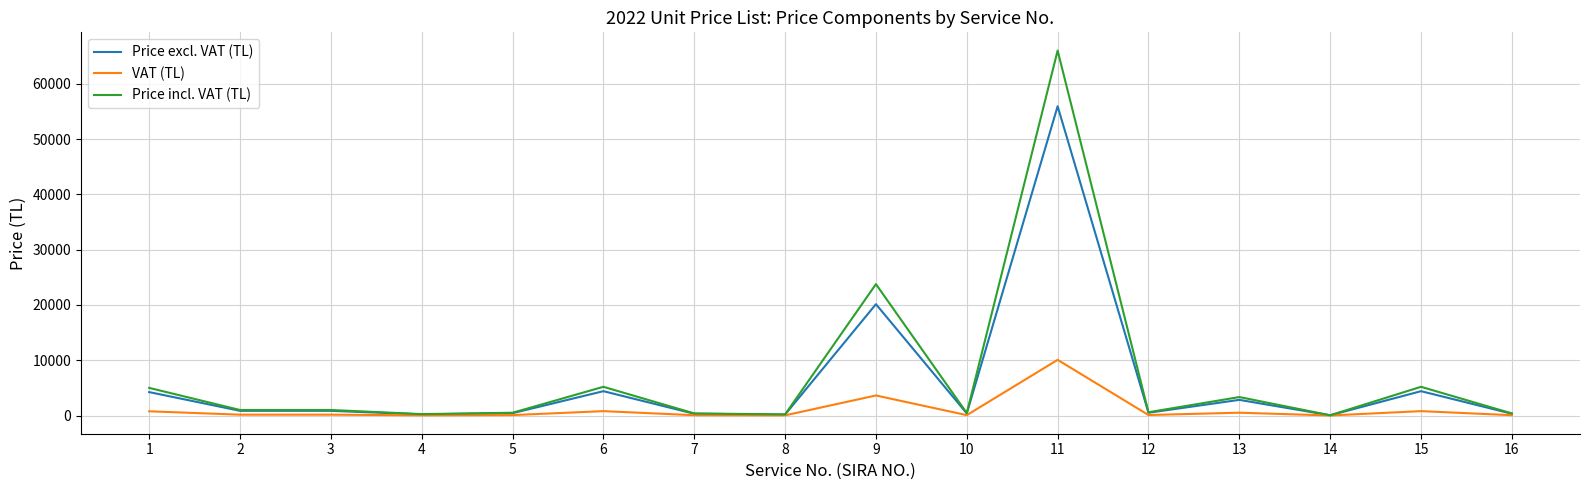

Which series changed the most between 6 and 8?

Price incl. VAT (TL)